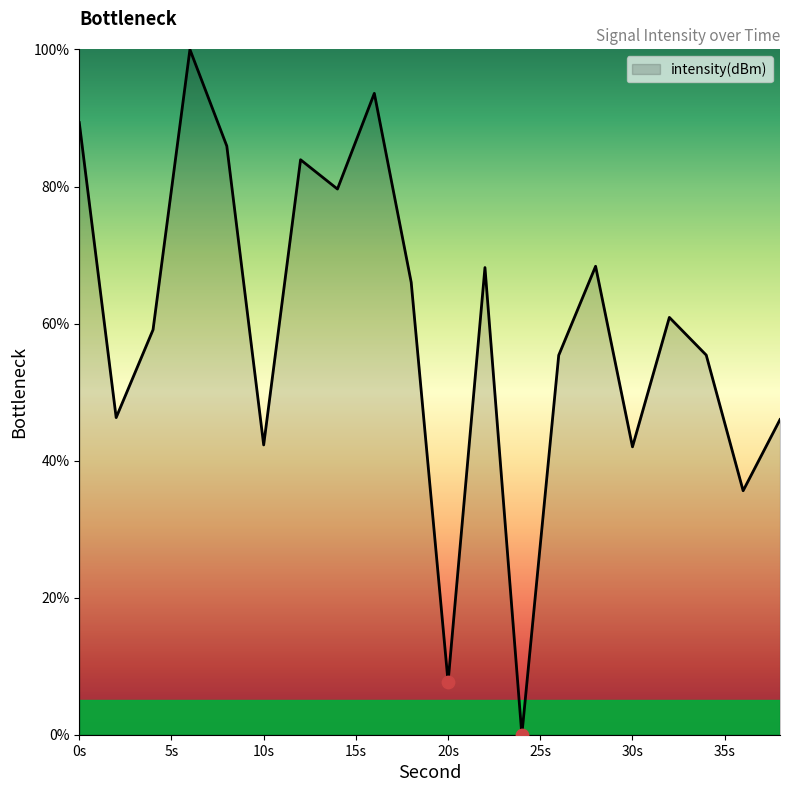

What is the greatest value displayed?

100.0